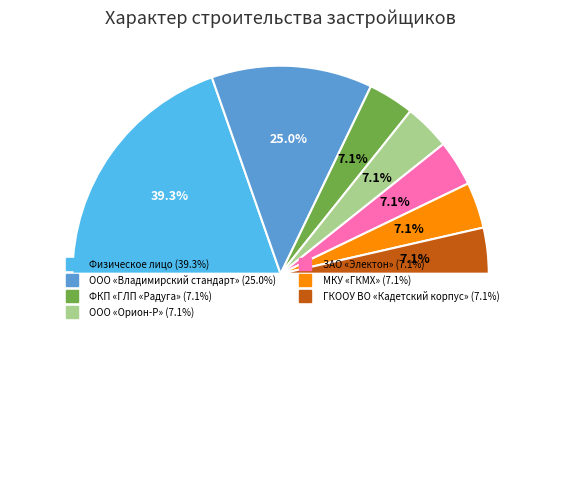

The ГКООУ ВО «Кадетский корпус» slice represents 7% of the pie. True or false?

True